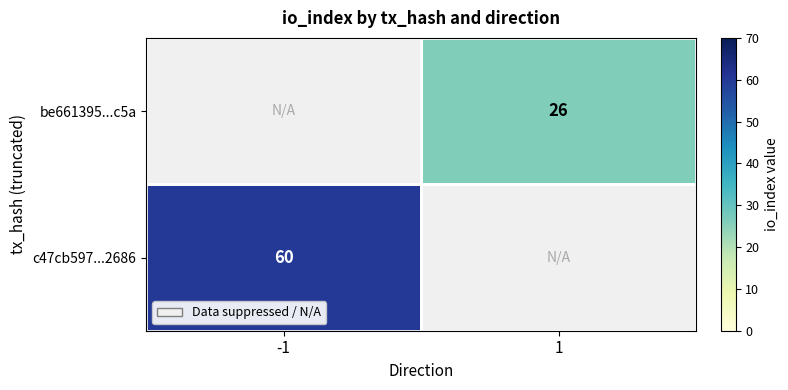

The value of c47cb597...2686 at -1 is 60. True or false?

True